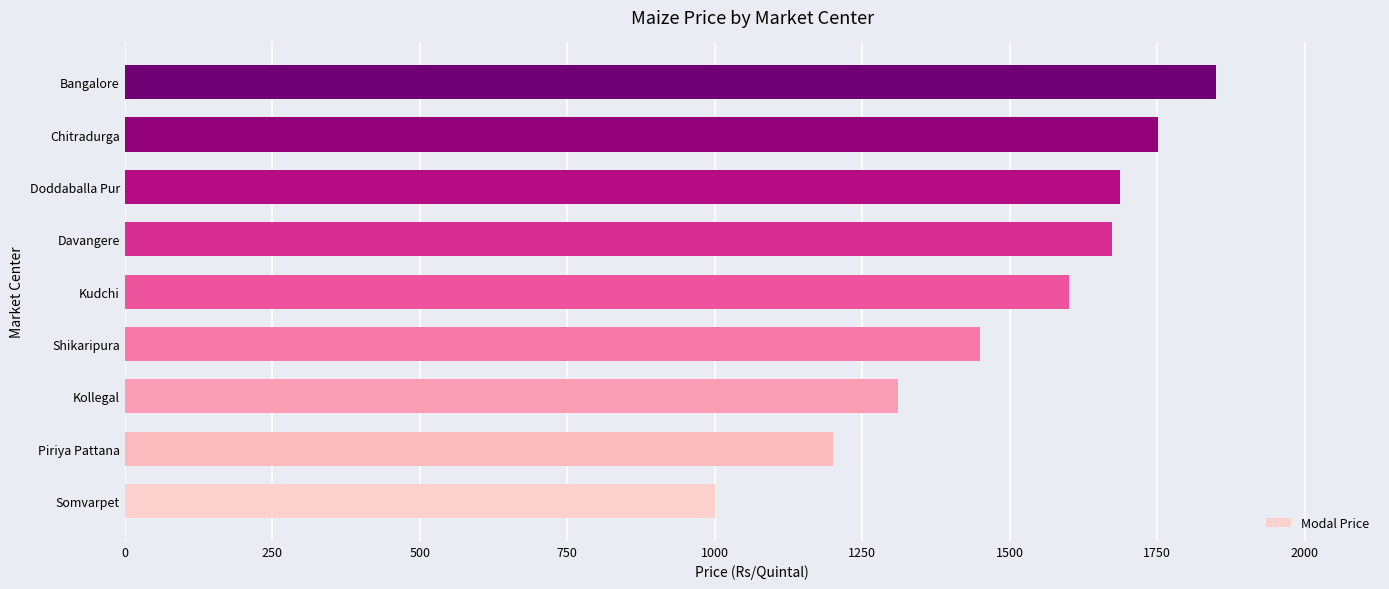

What is the difference between the second highest and second lowest values?

551